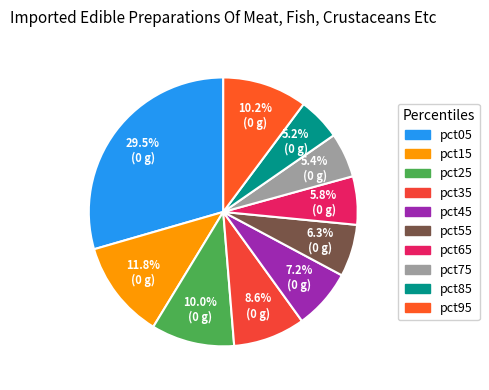

Does pct25 account for over 50% of the chart?

No